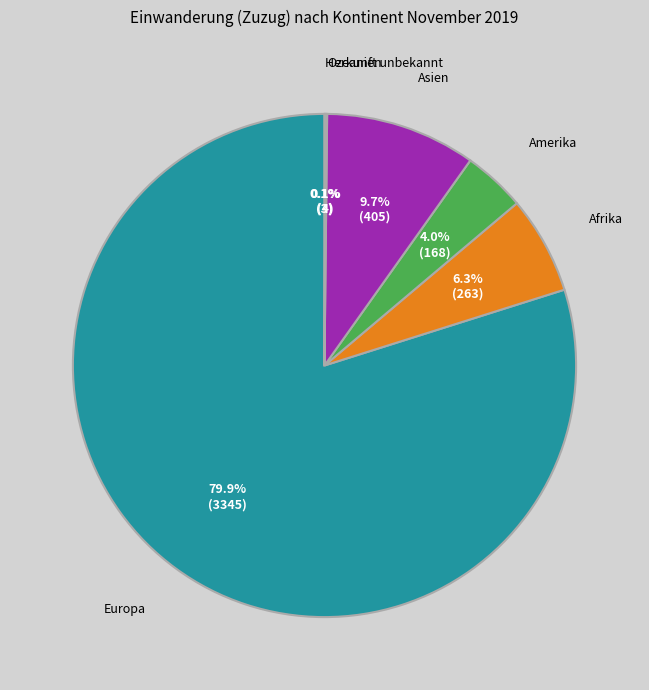

Is there any slice that represents more than half of the pie?

Yes